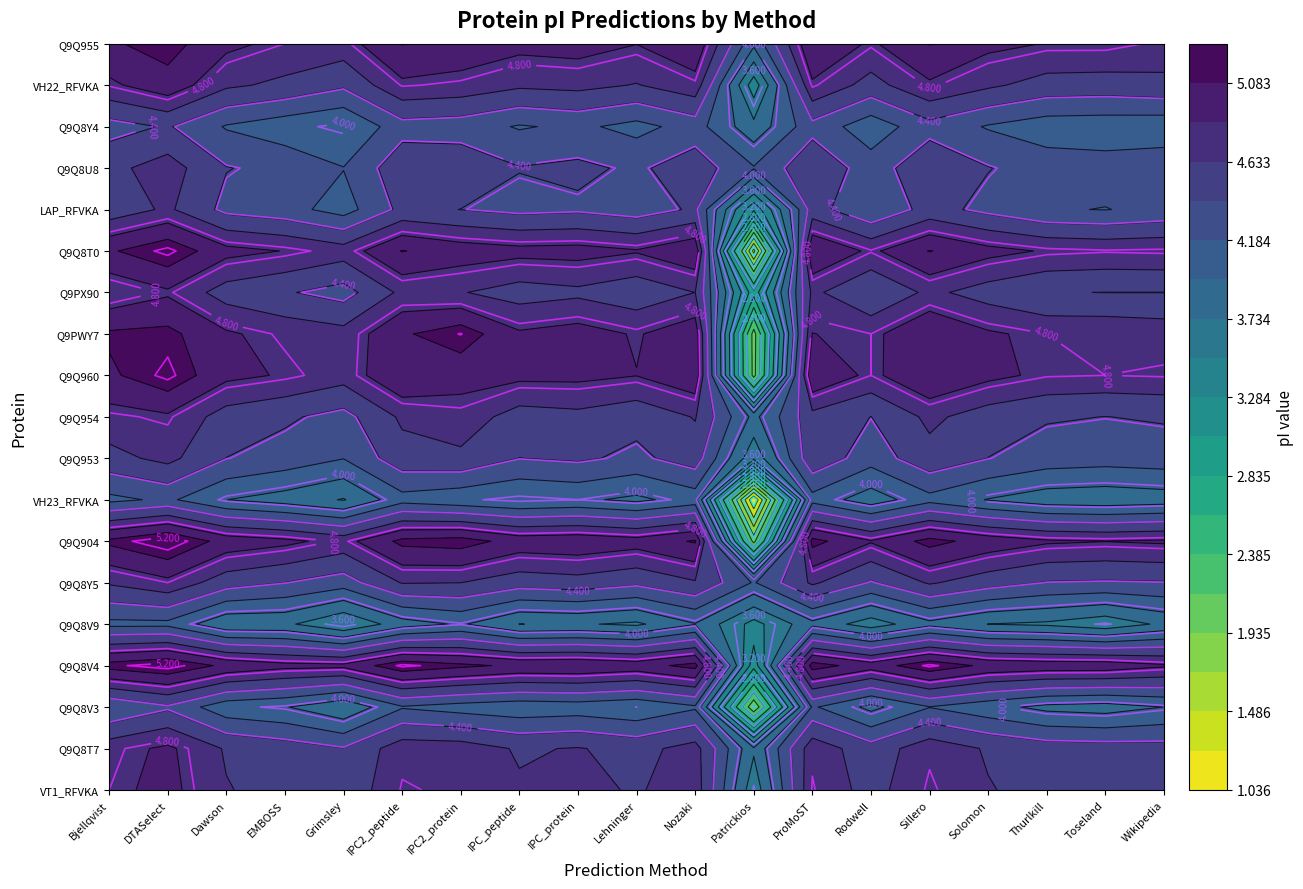

Reading left to right, what are all the values shown in this chart?

sp|P25946|VT1_RFVKA: 4.8	4.9	4.6	4.5	4.5	4.8	4.8	4.7	4.7	4.6	4.8	3.6	4.8	4.5	4.8	4.6	4.6	4.6	4.5
tr|Q9Q8T7|Q9Q8T7_RFVKA: 4.8	4.9	4.6	4.5	4.4	4.8	4.7	4.6	4.6	4.6	4.7	3.8	4.8	4.5	4.8	4.6	4.5	4.5	4.5
tr|Q9Q8V3|Q9Q8V3_RFVKA: 4.2	4.4	4.0	4.0	3.8	4.2	4.1	4.0	4.1	4.0	4.2	2.0	4.2	3.9	4.2	4.0	3.9	3.9	4.0
tr|Q9Q8V4|Q9Q8V4_RFVKA: 5.2	5.3	5.0	4.9	4.9	5.2	5.1	5.0	5.1	5.0	5.2	3.1	5.2	5.0	5.2	5.0	5.0	5.0	4.9
tr|Q9Q8V9|Q9Q8V9_RFVKA: 4.1	4.1	3.8	3.8	3.5	3.9	4.0	3.7	3.8	3.7	3.9	3.4	3.9	3.6	3.9	3.7	3.7	3.6	3.8
tr|Q9Q8Y5|Q9Q8Y5_RFVKA: 4.7	4.8	4.5	4.4	4.3	4.6	4.6	4.5	4.5	4.5	4.6	4.2	4.7	4.4	4.7	4.5	4.4	4.4	4.4
tr|Q9Q904|Q9Q904_RFVKA: 5.1	5.3	5.0	4.9	4.8	5.1	5.2	5.0	5.0	5.0	5.1	2.1	5.2	4.9	5.2	5.0	4.9	4.9	4.9
sp|Q9Q907|VH23_RFVKA: 4.1	4.2	4.0	3.9	3.7	4.1	4.0	4.0	4.0	3.9	4.1	1.0	4.1	3.8	4.1	3.9	3.8	3.8	3.8
tr|Q9Q953|Q9Q953_RFVKA: 4.6	4.7	4.4	4.3	4.2	4.5	4.6	4.4	4.4	4.4	4.5	3.6	4.6	4.3	4.6	4.4	4.3	4.3	4.3
tr|Q9Q954|Q9Q954_RFVKA: 4.8	4.8	4.5	4.4	4.3	4.7	4.8	4.5	4.6	4.5	4.6	3.9	4.6	4.4	4.7	4.5	4.4	4.4	4.4
tr|Q9Q960|Q9Q960_RFVKA: 5.0	5.2	4.9	4.8	4.7	5.1	4.9	4.9	4.9	4.9	5.0	2.1	5.1	4.8	5.1	4.9	4.8	4.8	4.8
tr|Q9PWY7|Q9PWY7_RFVKA: 5.1	5.1	4.9	4.8	4.7	5.1	5.2	4.9	5.0	4.8	5.0	2.1	4.9	4.8	5.1	4.9	4.8	4.8	4.8
tr|Q9PX90|Q9PX90_RFVKA: 4.7	4.8	4.5	4.4	4.3	4.7	4.6	4.5	4.6	4.5	4.6	2.9	4.7	4.4	4.7	4.5	4.4	4.4	4.4
tr|Q9Q8T0|Q9Q8T0_RFVKA: 5.1	5.2	4.9	4.9	4.7	5.1	5.0	4.9	4.9	4.9	5.0	1.4	5.1	4.8	5.1	4.9	4.8	4.8	4.8
sp|Q9Q8T2|LAP_RFVKA: 4.5	4.7	4.3	4.3	4.1	4.5	4.4	4.3	4.4	4.3	4.4	3.1	4.5	4.2	4.5	4.3	4.2	4.2	4.2
tr|Q9Q8U8|Q9Q8U8_RFVKA: 4.6	4.7	4.4	4.3	4.2	4.6	4.6	4.4	4.5	4.4	4.5	4.2	4.6	4.3	4.6	4.4	4.3	4.3	4.3
tr|Q9Q8Y4|Q9Q8Y4_RFVKA: 4.3	4.4	4.2	4.0	4.0	4.3	4.3	4.2	4.2	4.1	4.3	3.8	4.3	4.0	4.3	4.2	4.1	4.0	4.0
sp|Q9Q908|VH22_RFVKA: 4.8	5.0	4.7	4.6	4.4	4.8	4.8	4.7	4.7	4.6	4.8	3.4	4.8	4.5	4.8	4.7	4.5	4.5	4.6
tr|Q9Q955|Q9Q955_RFVKA: 5.1	5.2	4.9	4.8	4.8	5.1	5.0	4.9	5.0	4.9	5.0	4.0	5.1	4.8	5.1	4.9	4.9	4.9	4.8